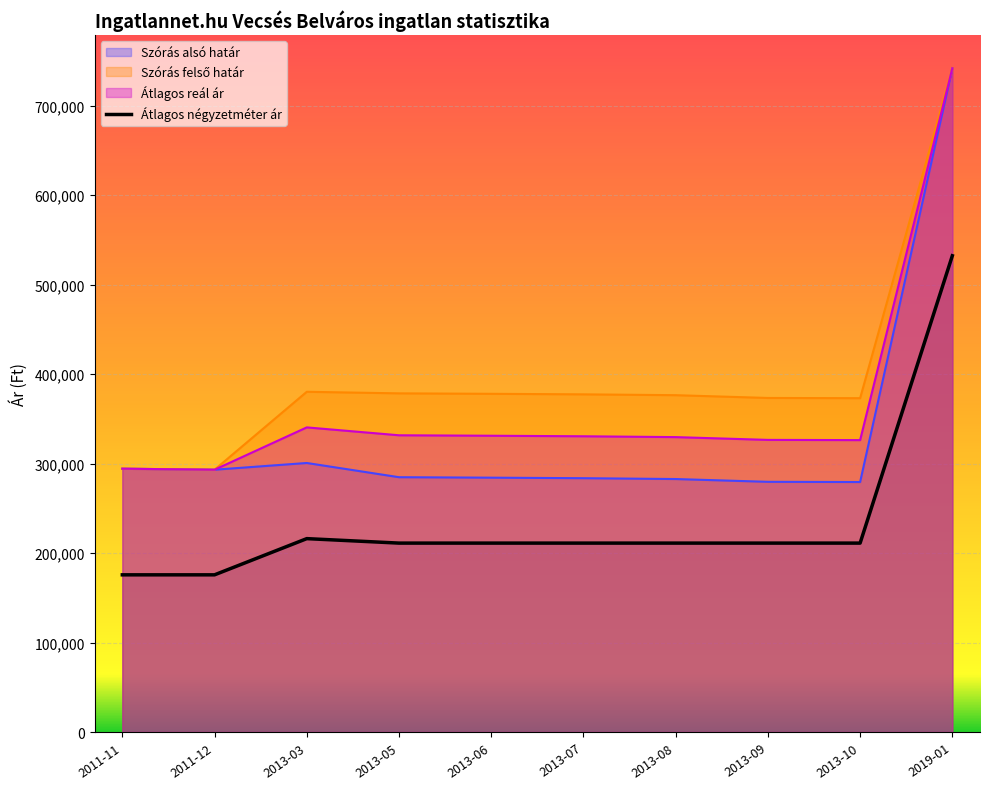

Rank the series by their maximum value, from highest to lowest.

Szórás alsó határ, Szórás felső határ, Átlagos reál ár, Átlagos négyzetméter ár